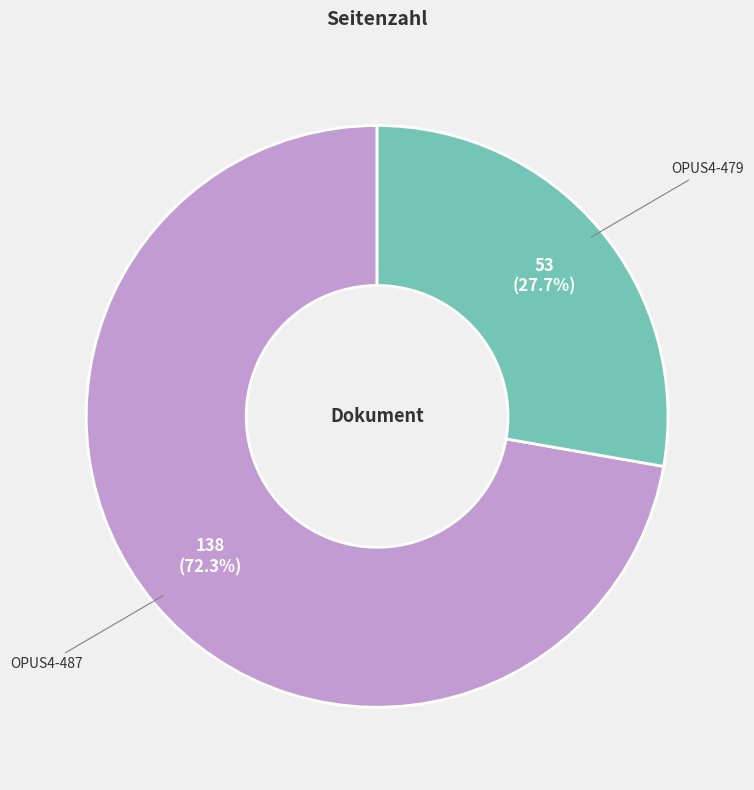

To the nearest percent, what is the combined percentage of OPUS4-479 and OPUS4-487?

100%